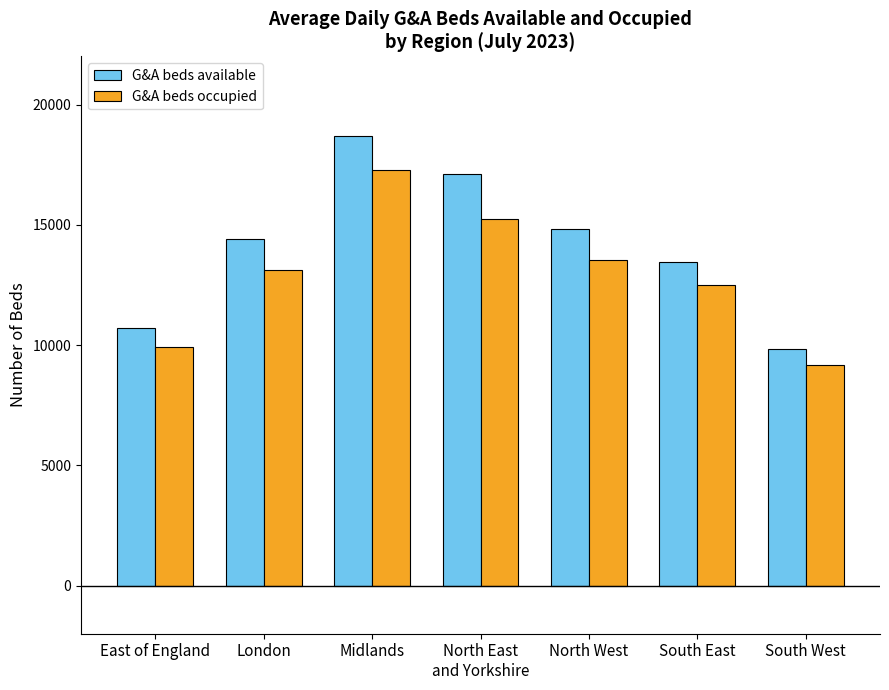

Reading left to right, transcribe all the data shown in this chart.

G&A beds available: 10724	14405	18691	17095	14828	13435	9847
G&A beds occupied: 9922	13116	17262	15243	13526	12483	9172